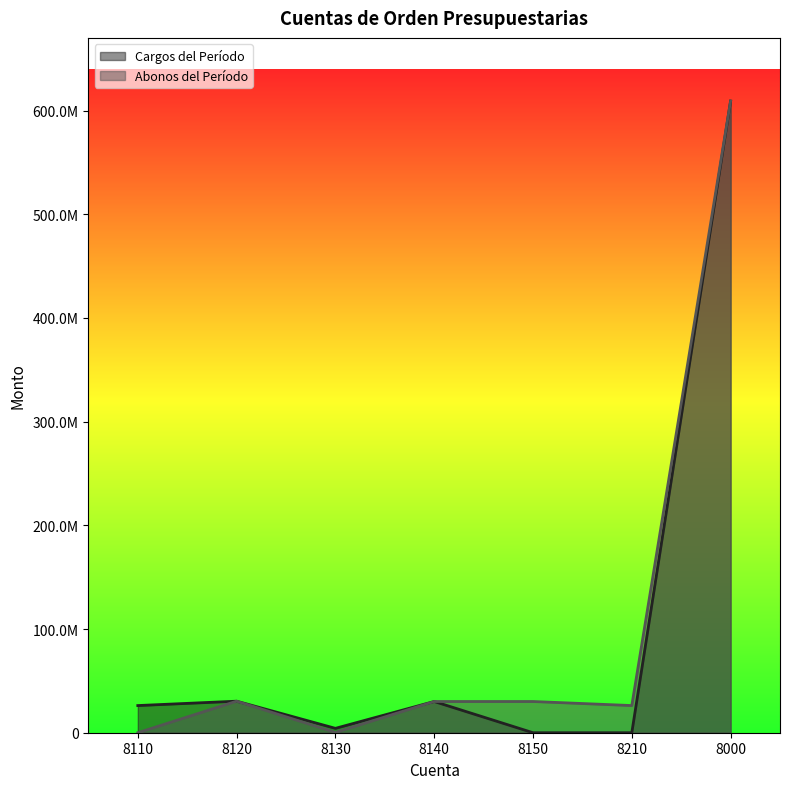

Rank the series by their average value, from lowest to highest.

Cargos del Período, Abonos del Período